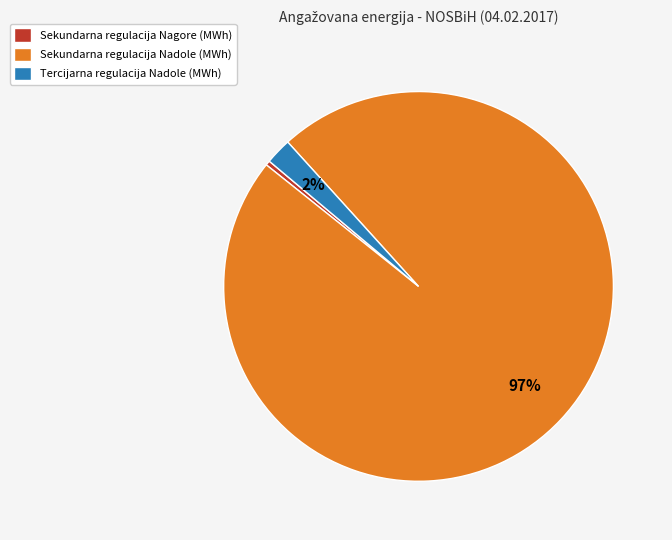

Rank the categories by value from lowest to highest.

Sekundarna regulacija Nagore (MWh), Tercijarna regulacija Nadole (MWh), Sekundarna regulacija Nadole (MWh)